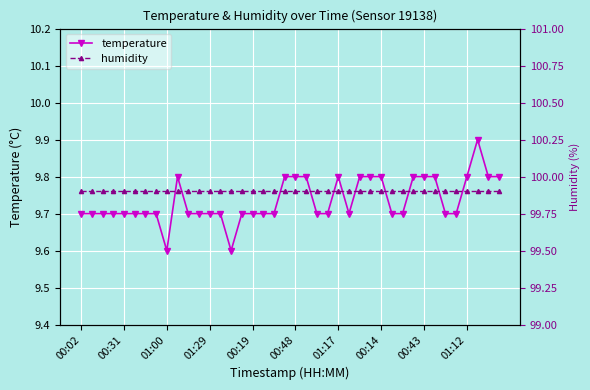

How many lines are shown in the chart?

2